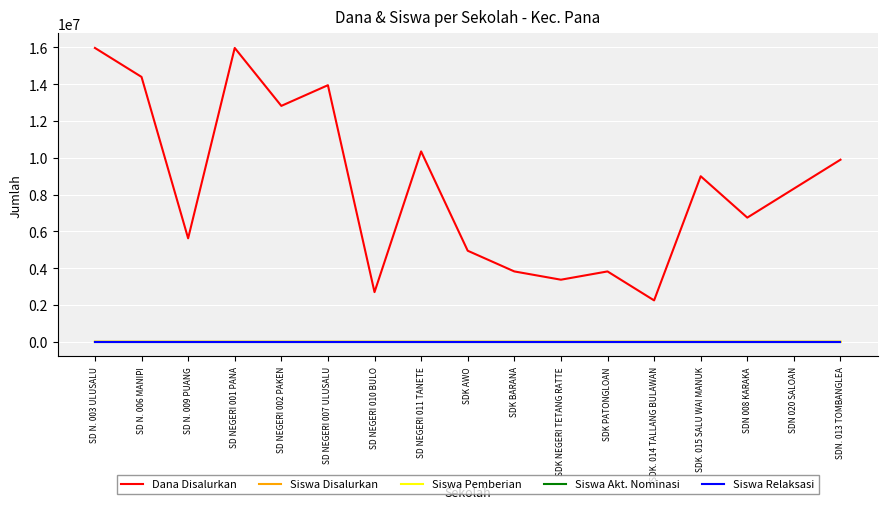

What is the average value of the Siswa Pemberian series?

21